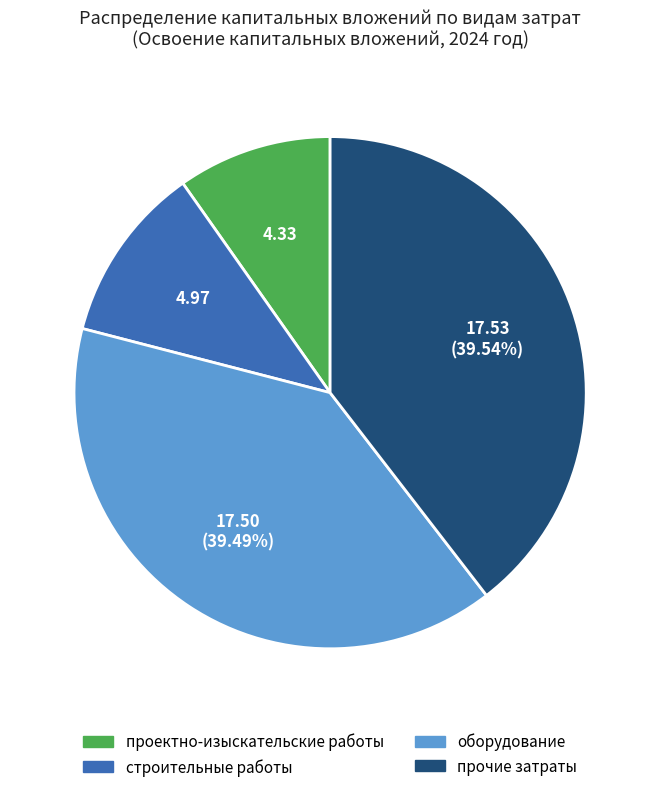

To the nearest percent, what is the difference between the largest and smallest slice percentages?

30%